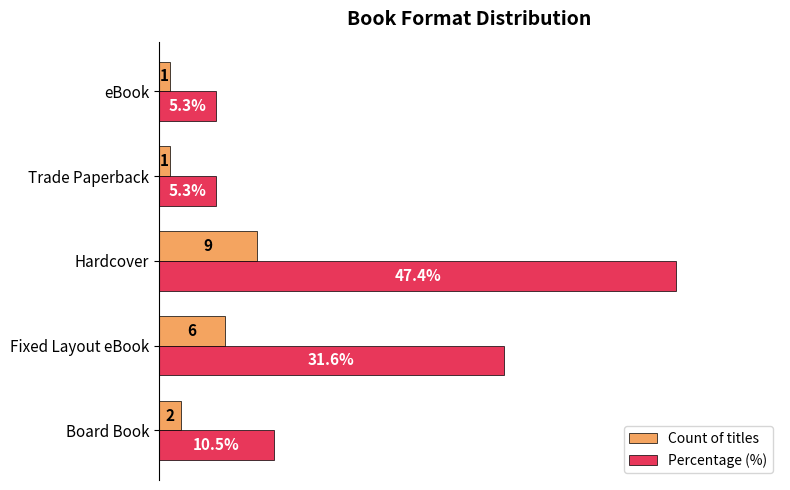

List the series in order of their overall mean, lowest first.

Count of titles, Percentage (%)